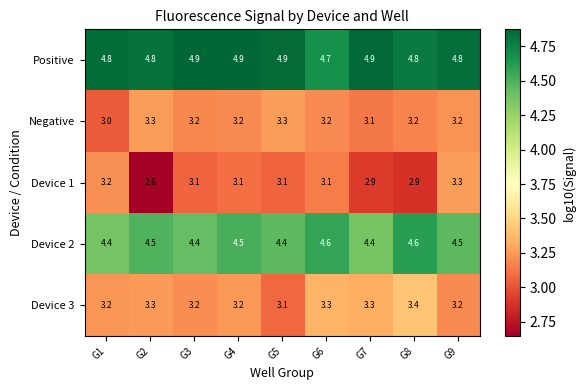

At how many categories does at least one series exceed 3?

9